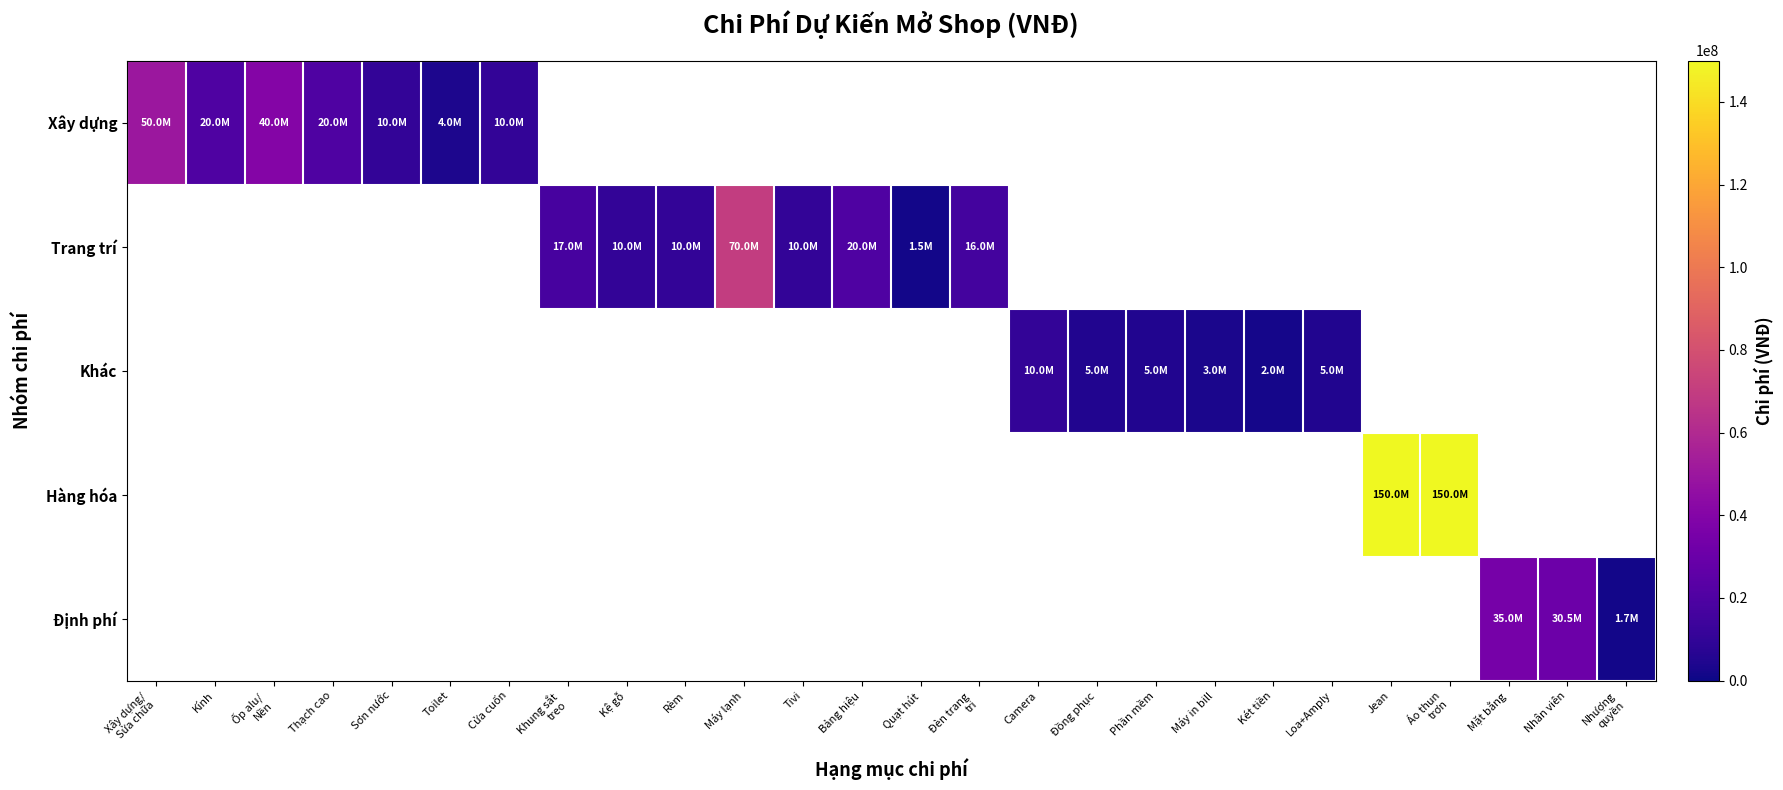

What is the difference between the maximum and minimum values in the Xây dựng series?

46000000.0